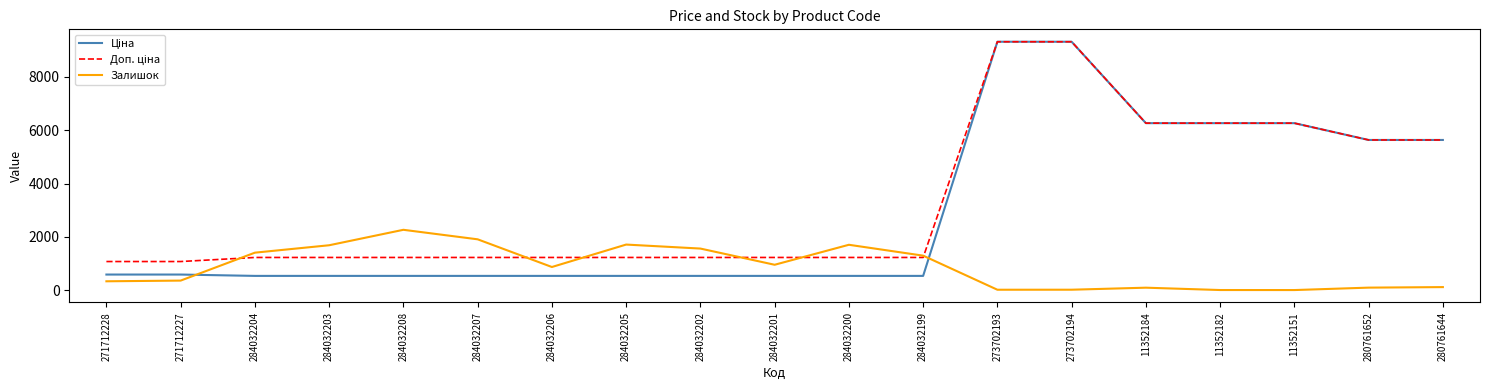

What is the total value across all series at 284032208?

4027.6